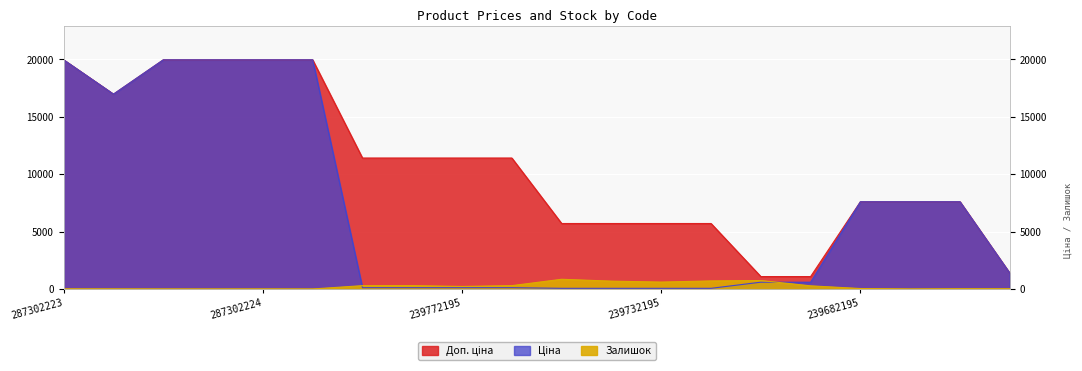

Reading left to right, what are all the values shown in this chart?

Ціна: 19964.2	16976.3	19964.2	19964.2	19964.2	19964.2	114.1	114.1	114.1	114.1	57.0	57.0	57.0	57.0	589.9	589.9	7596.5	7596.5	7596.5	1375.4
Доп. ціна: 19964.2	16976.3	19964.2	19964.2	19964.2	19964.2	11410.0	11410.0	11410.0	11410.0	5705.0	5705.0	5705.0	5705.0	1081.7	1081.7	7596.5	7596.5	7596.5	1375.0
Залишок: 7.0	5.0	1.0	0.0	3.0	0.0	289.0	290.0	218.0	290.0	845.0	683.0	601.0	702.0	736.0	273.0	39.0	0.0	17.0	16.0